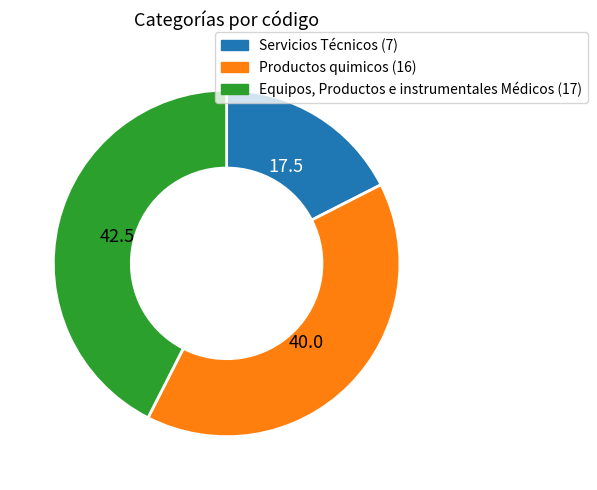

Which has a higher value, Servicios Técnicos or Equipos, Productos e instrumentales Médicos?

Equipos, Productos e instrumentales Médicos